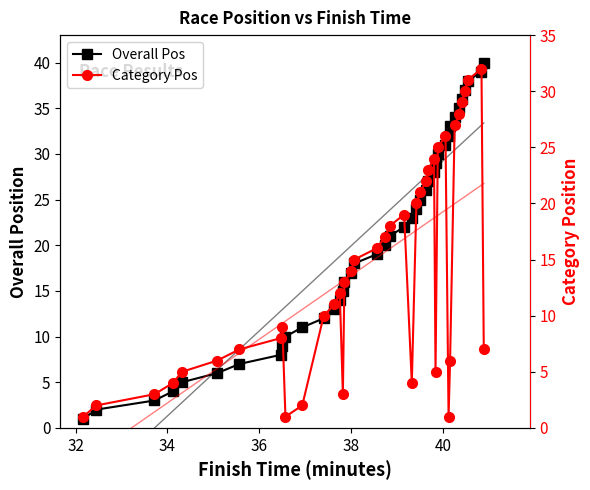

List the series in order of their peak value, highest first.

Overall Pos, Category Pos